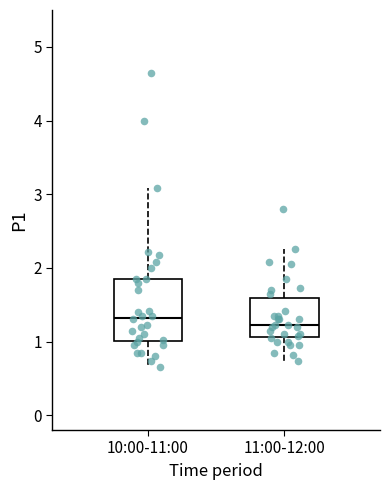

Reading left to right, read every box against the y-axis: the position of its median line, the range the box covers, and the ends of its whiskers. The values are not printed on the chart, so give them approximately, as read against the axis.

10:00-11:00: median 1.3, box 1.0 to 1.9, whiskers 0.7 to 3.1
11:00-12:00: median 1.2, box 1.1 to 1.6, whiskers 0.7 to 2.3